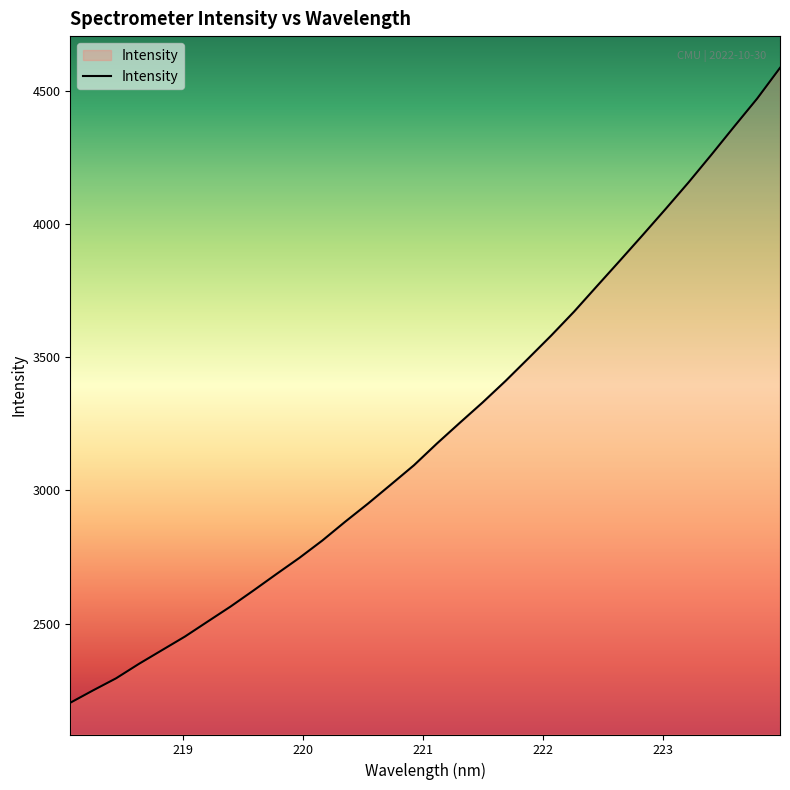

What is the difference between the maximum and minimum values?

2384.0